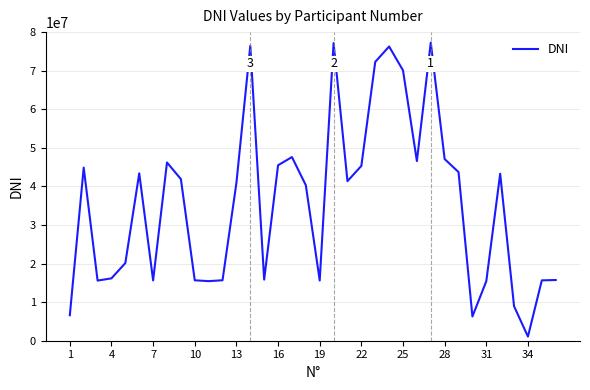

What is the greatest value displayed?

77284137